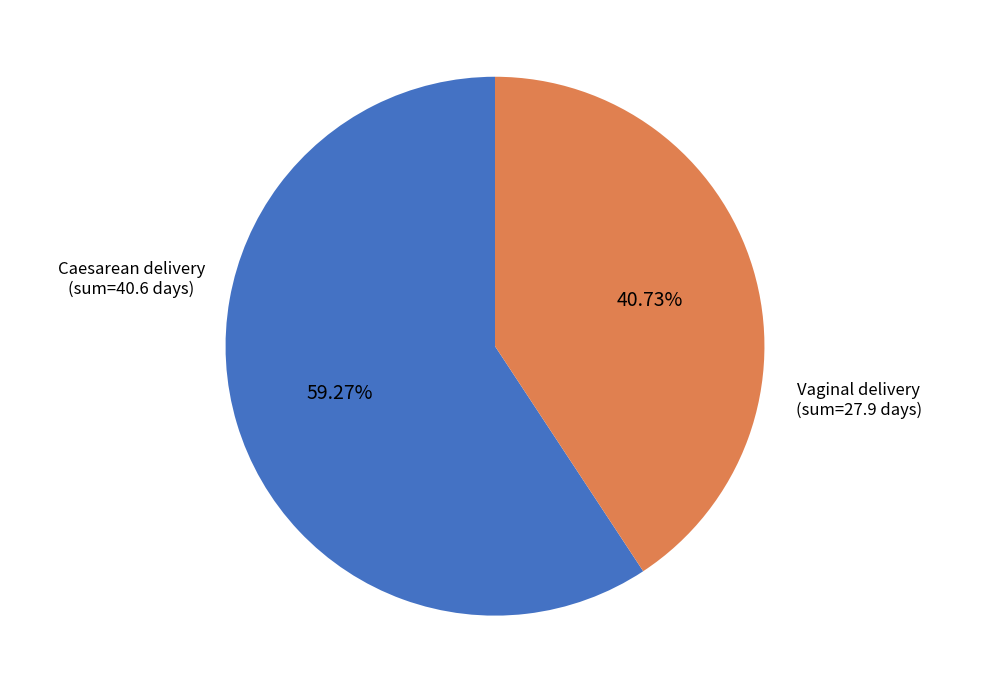

Rank the categories by value from highest to lowest.

Caesarean delivery, Vaginal delivery